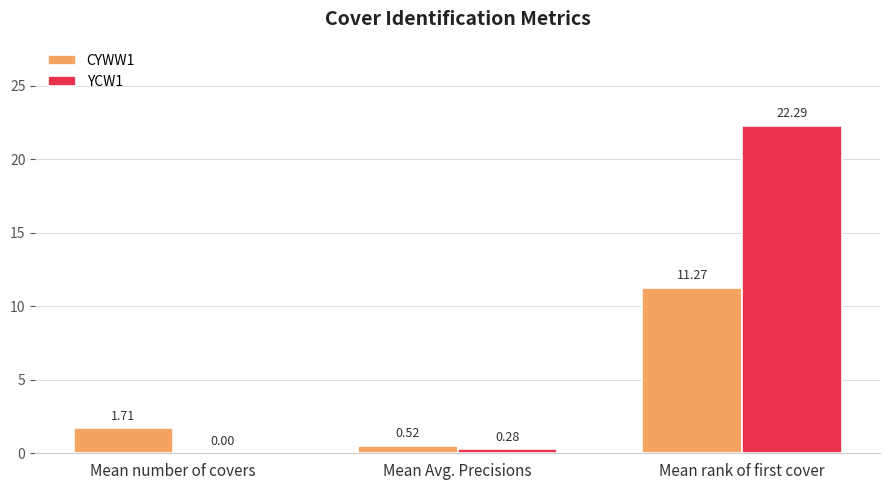

At which label does YCW1 reach its peak?

Mean rank of first cover